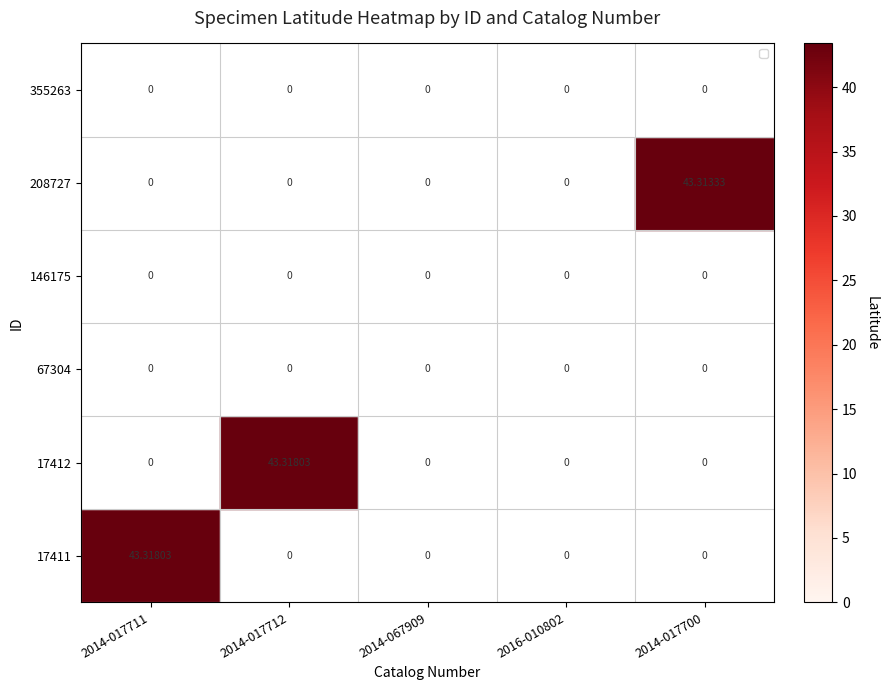

At which category is the sum across all series the highest?

2014-017711